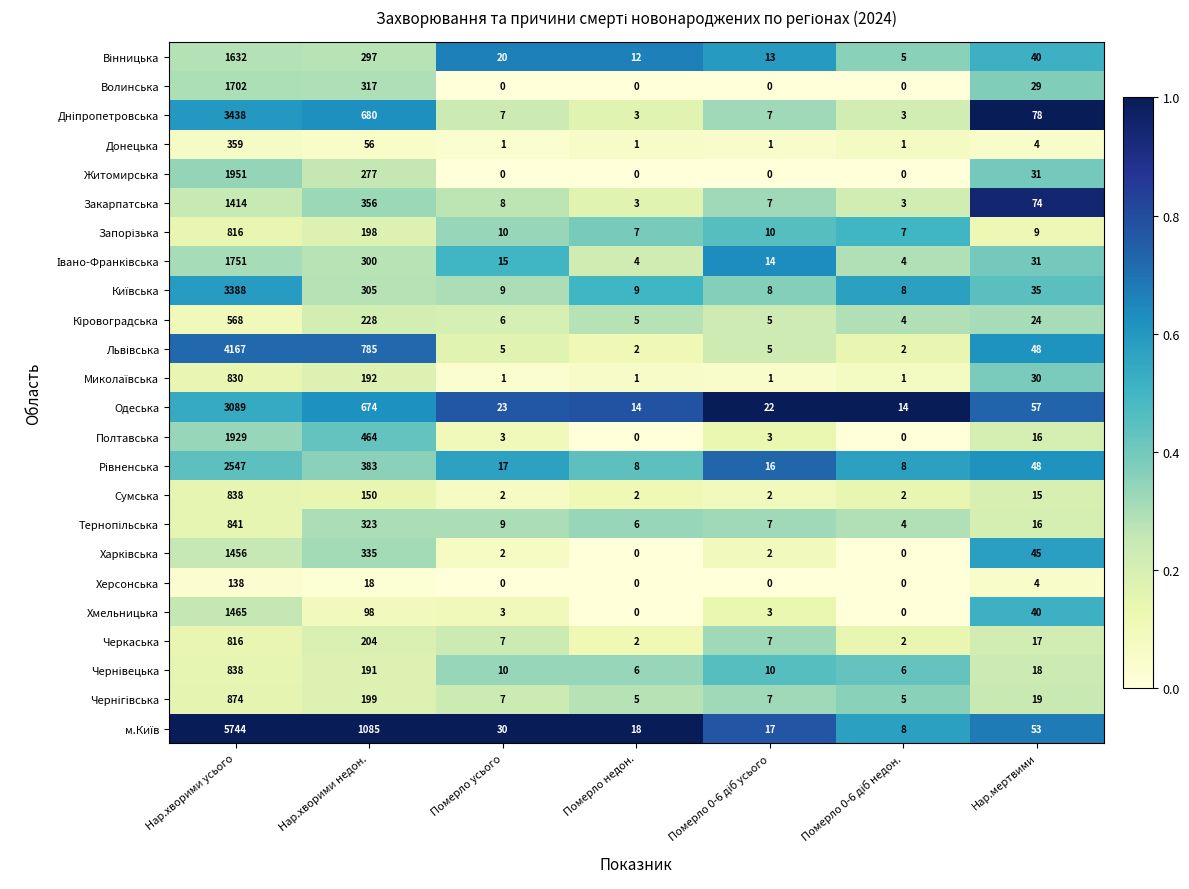

What is the average value of the Одеська series?

556